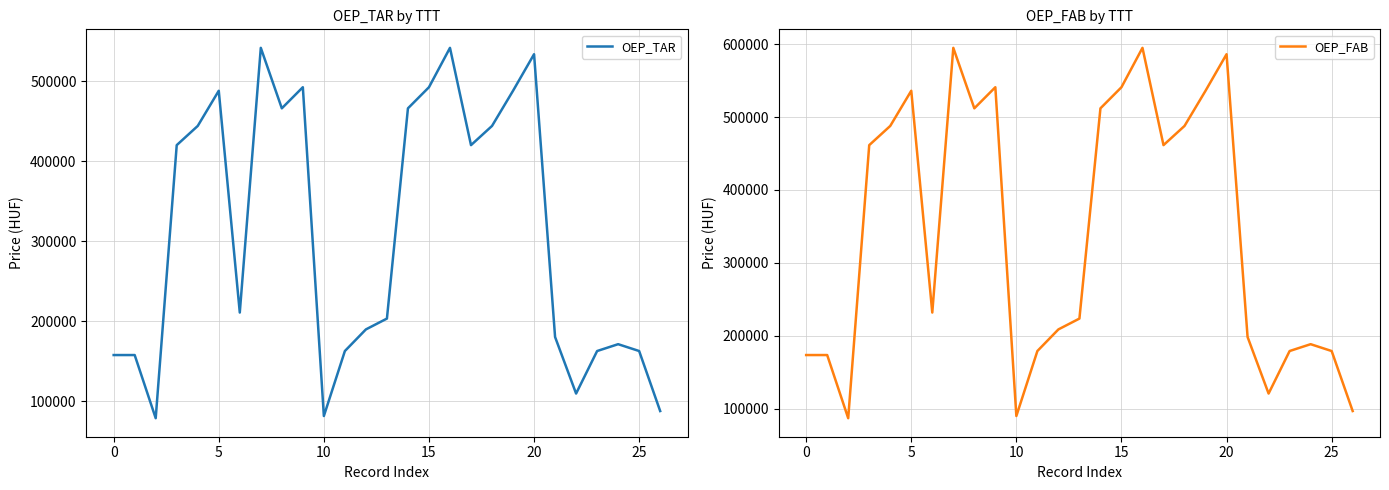

Reading right to left, extract all data points from this chart.

OEP_TAR: 87480	162528	171084	162527	109350	180089	533692	488000	444000	420000	541653	492419	466019	203109	189568	162529	81264	492420	466020	541654	210632	487999	443999	419999	78523	157500	157500
OEP_FAB: 96935	179202	188582	179201	120909	198453	586072	535985	487752	461444	594800	540829	511890	223688	208844	179204	90122	540830	511891	594801	231935	535984	487751	461442	87116	173691	173691